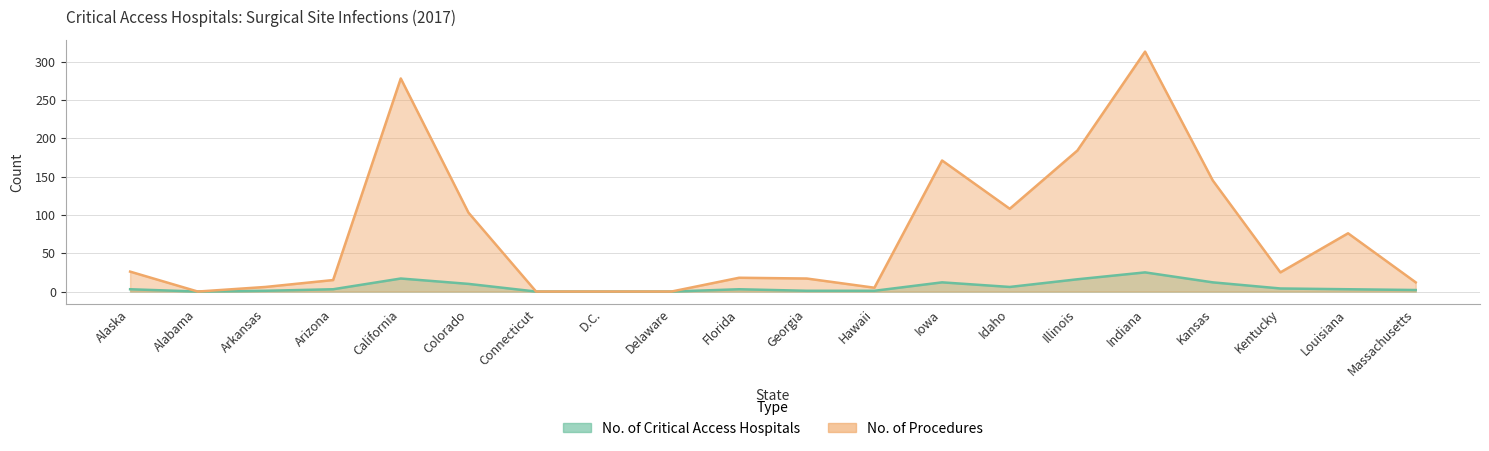

True or false: No. of Critical Access Hospitals and No. of Procedures intersect in this chart.

False